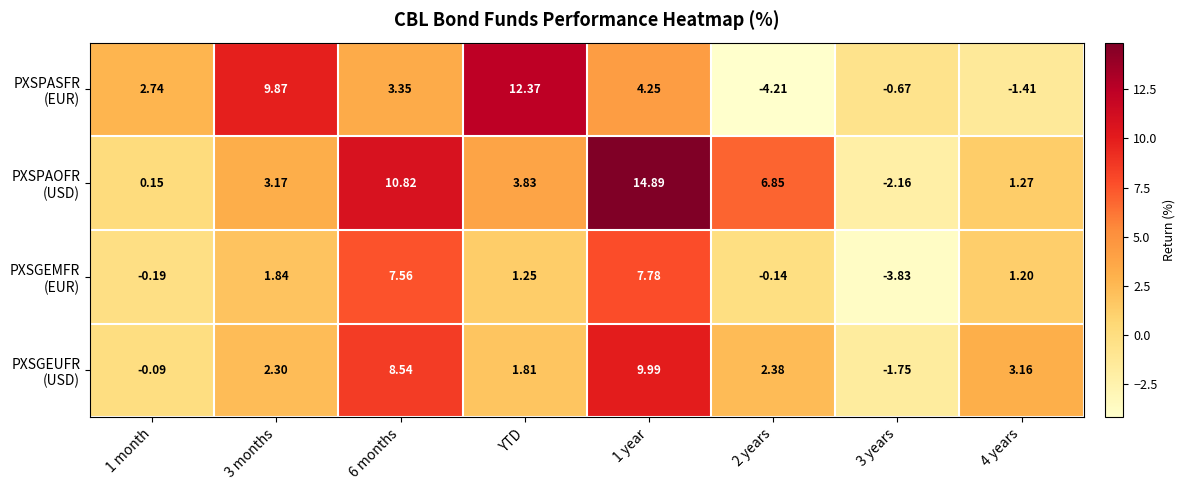

At how many categories does at least one series exceed 8?

4